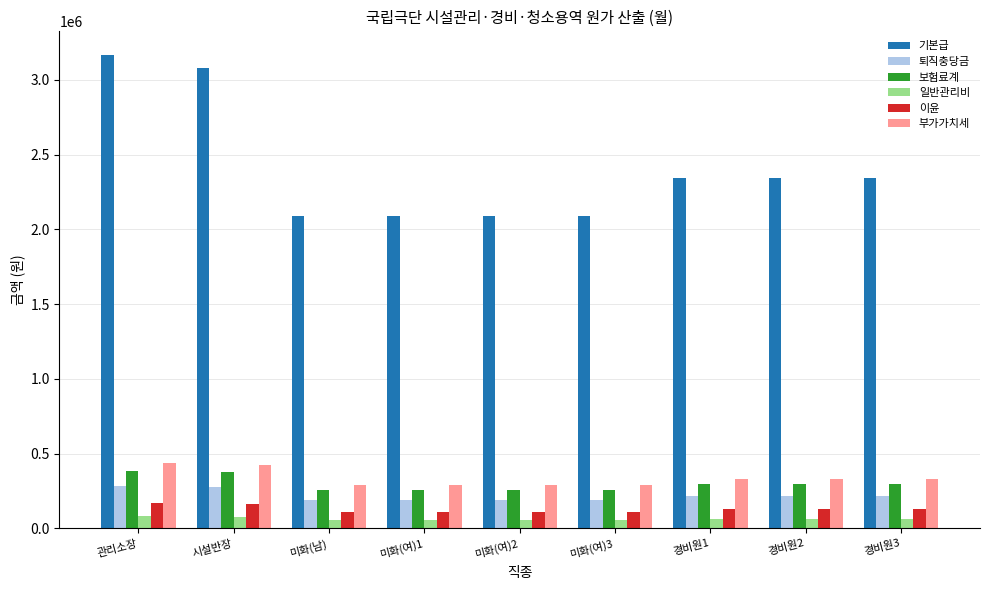

At which label does 보험료계 first exceed 298826?

관리소장